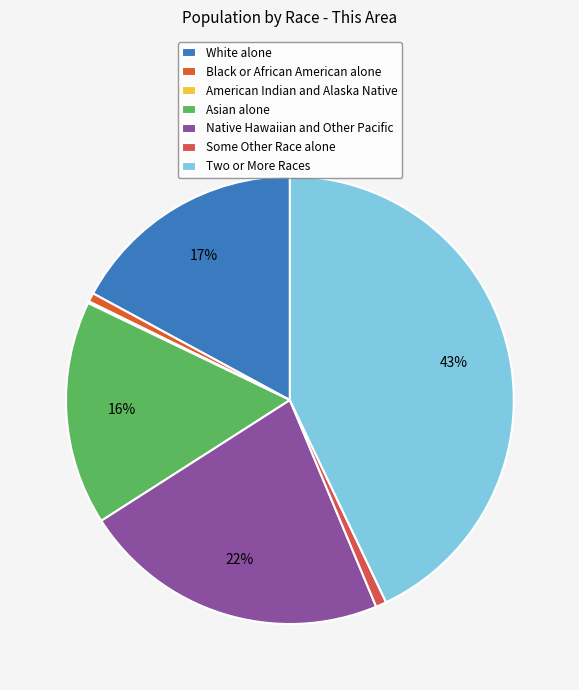

Does Some Other Race alone account for over 50% of the chart?

No